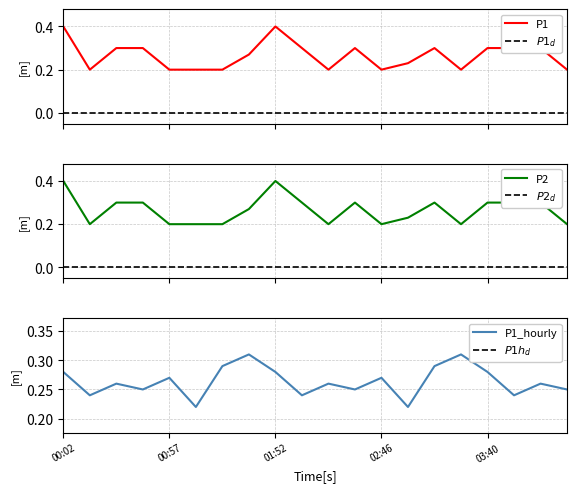

What is the difference between the maximum and minimum values in the P1_hourly series?

0.1